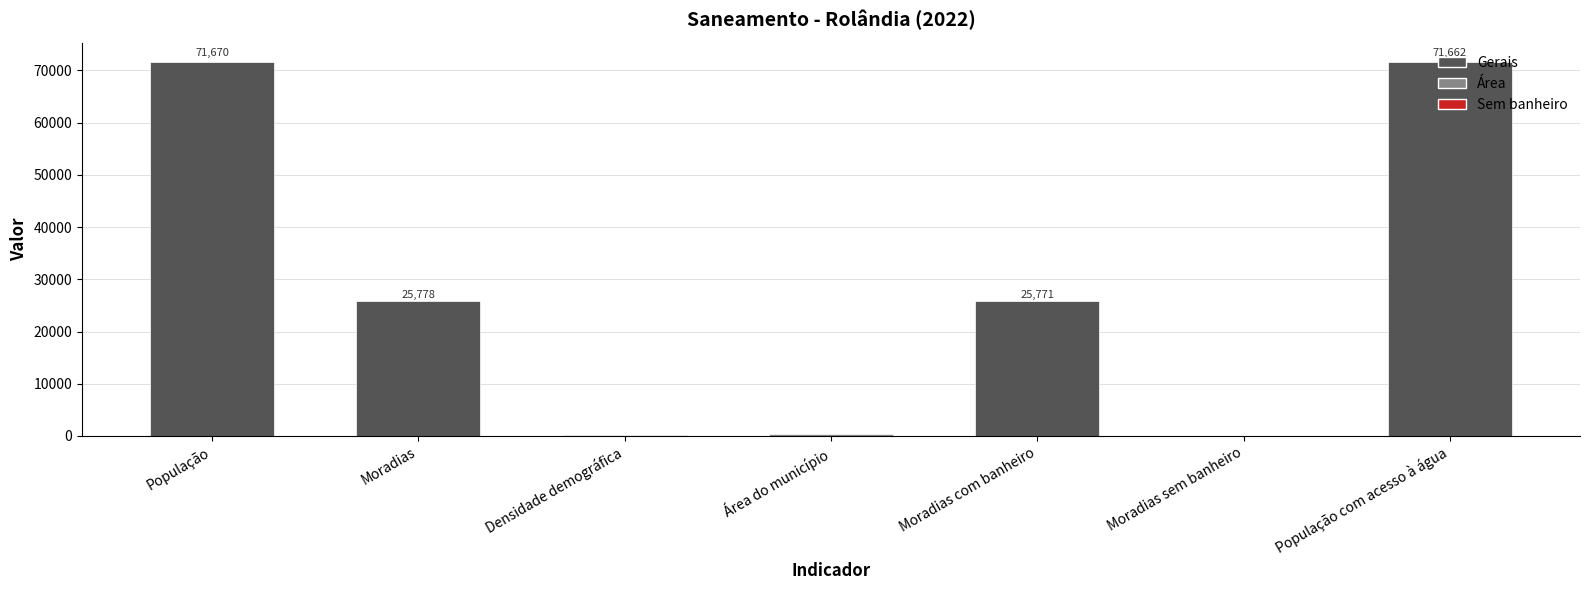

The value at População is 24130.4. True or false?

False